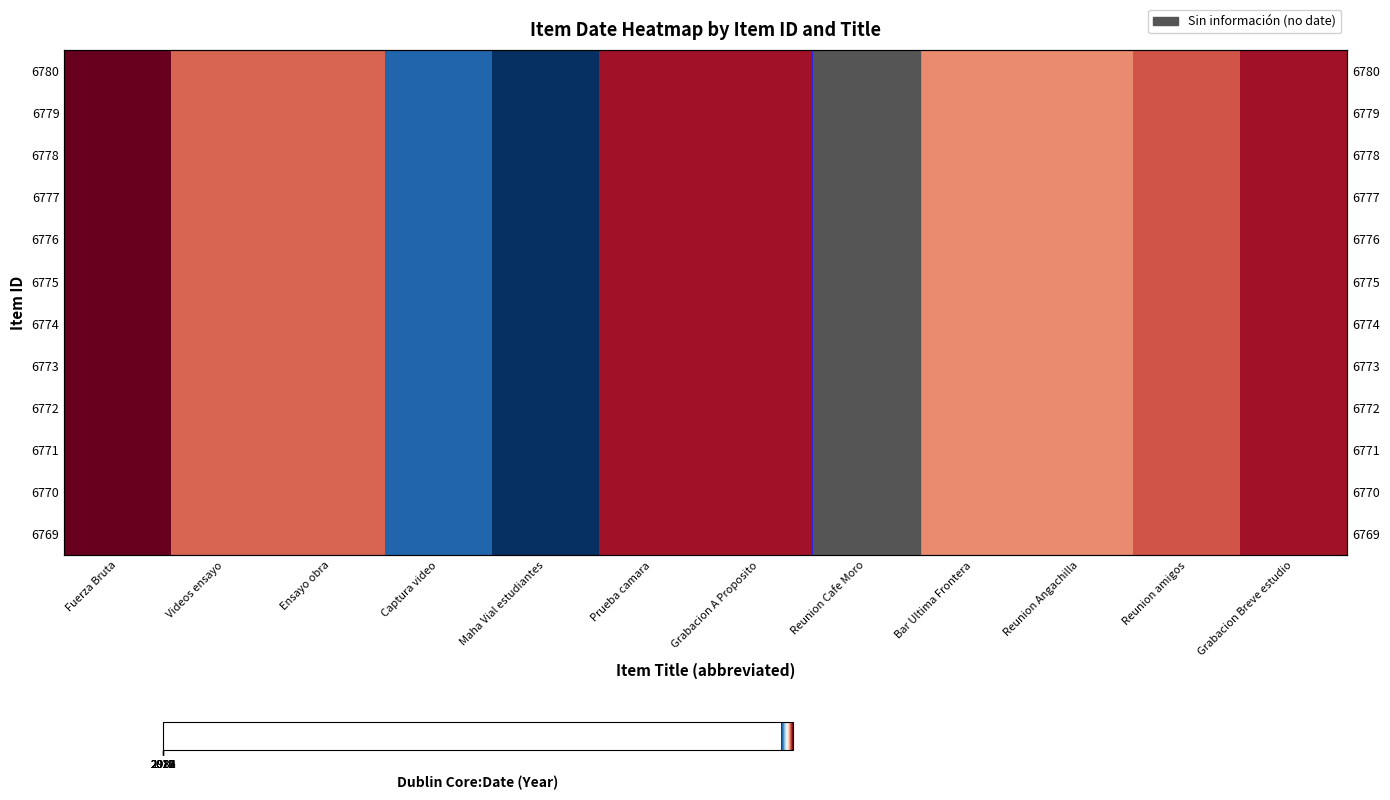

List the labels in order of 6772 value, smallest first.

Maha Vial estudiantes, Captura video, Bar Ultima Frontera, Reunion Angachilla, Videos ensayo, Ensayo obra, Reunion amigos, Prueba camara, Grabacion A Proposito, Fuerza Bruta, Reunion Cafe Moro, Grabacion Breve estudio